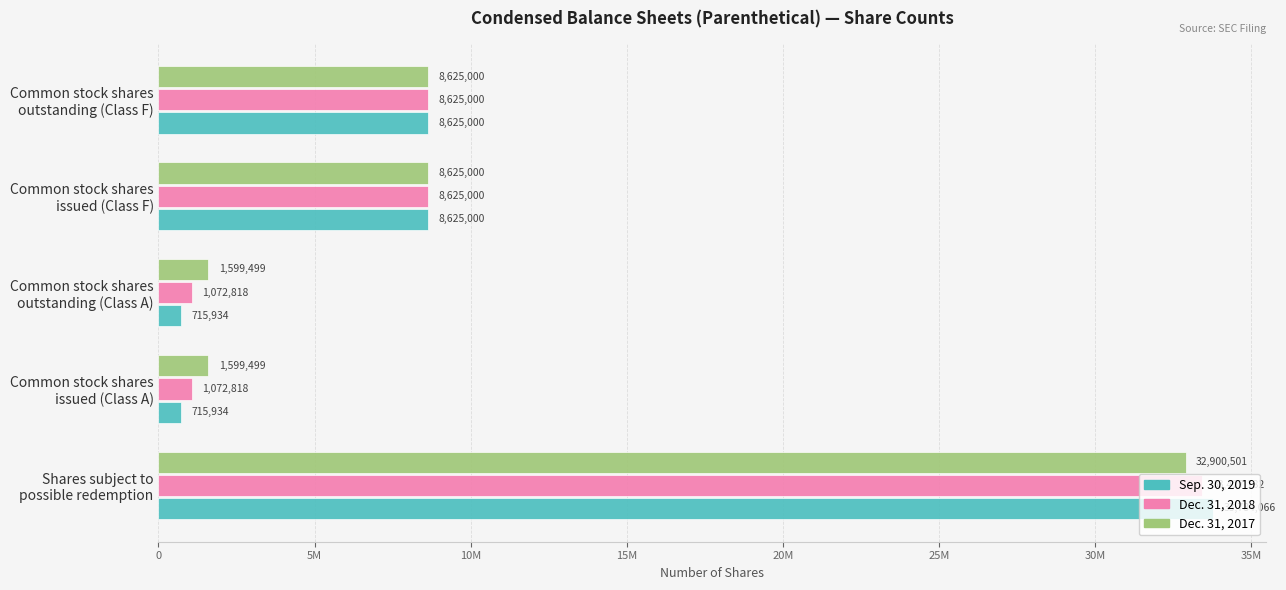

What are all the series names shown in the legend?

Sep. 30, 2019, Dec. 31, 2018, Dec. 31, 2017